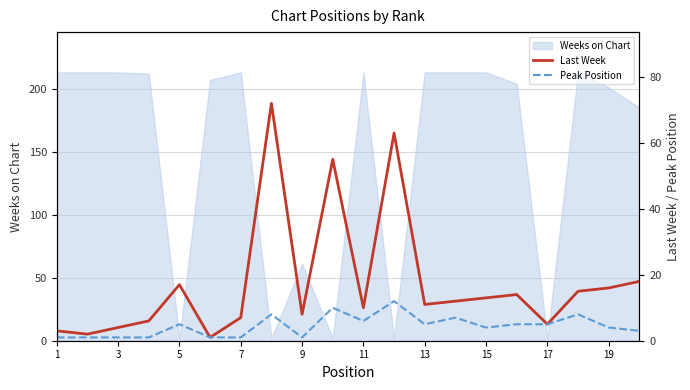

Where is Weeks on Chart nearest to the value 107?

9